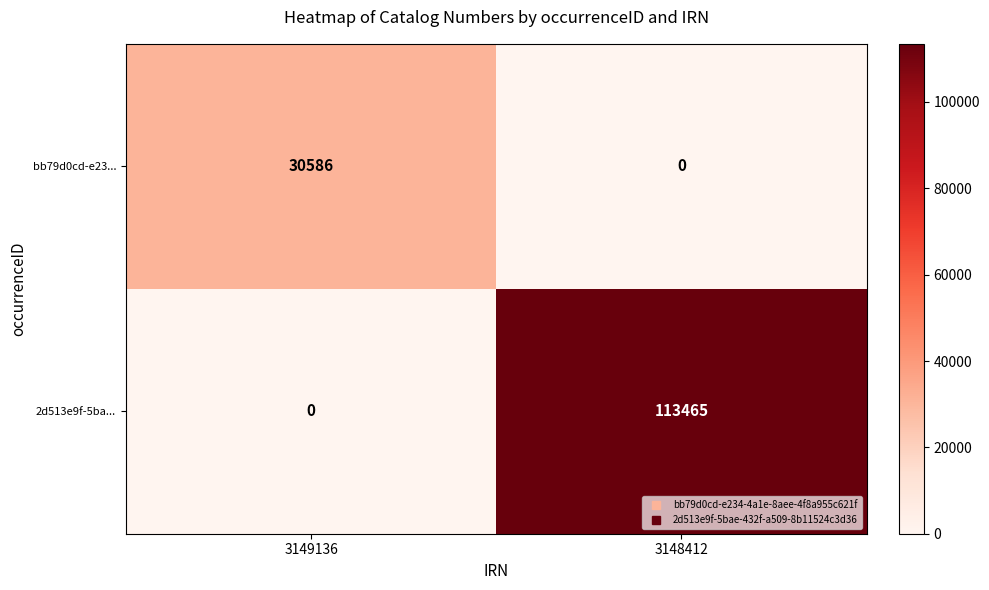

At how many categories does at least one series exceed 43590?

1